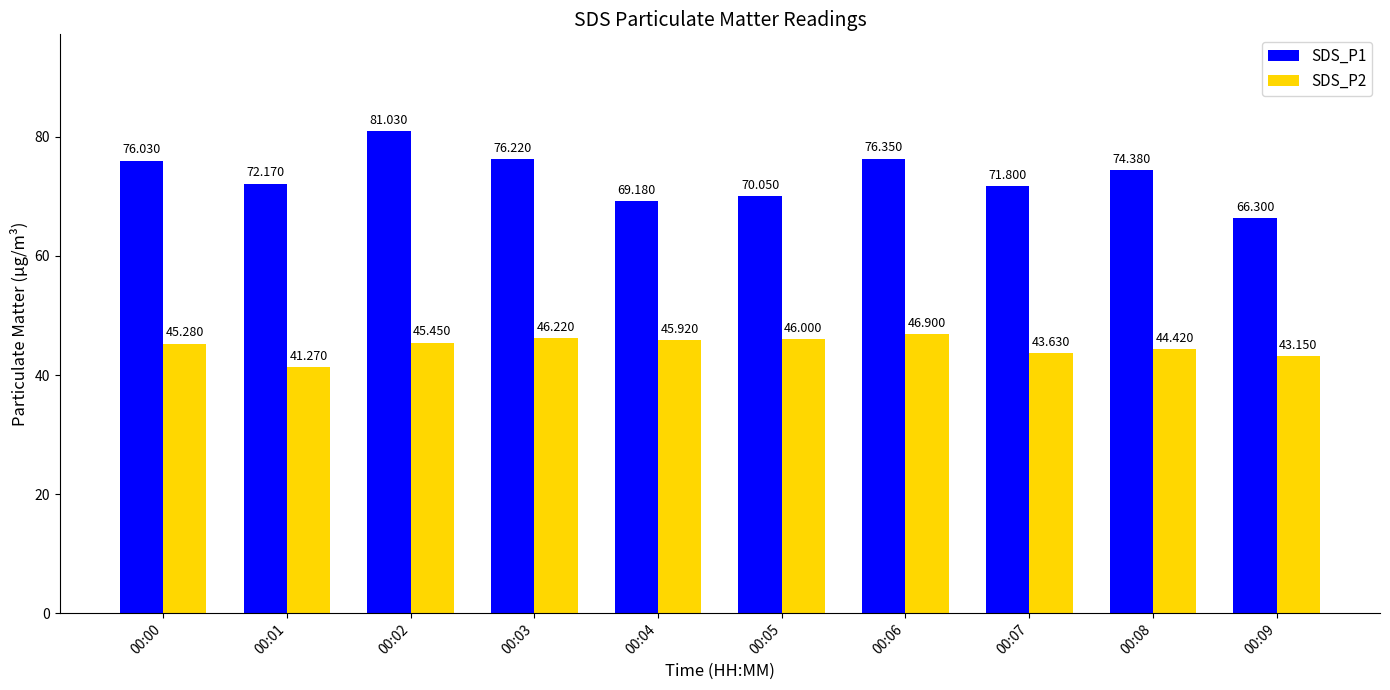

What is the difference between the maximum and minimum values in the SDS_P1 series?

14.7